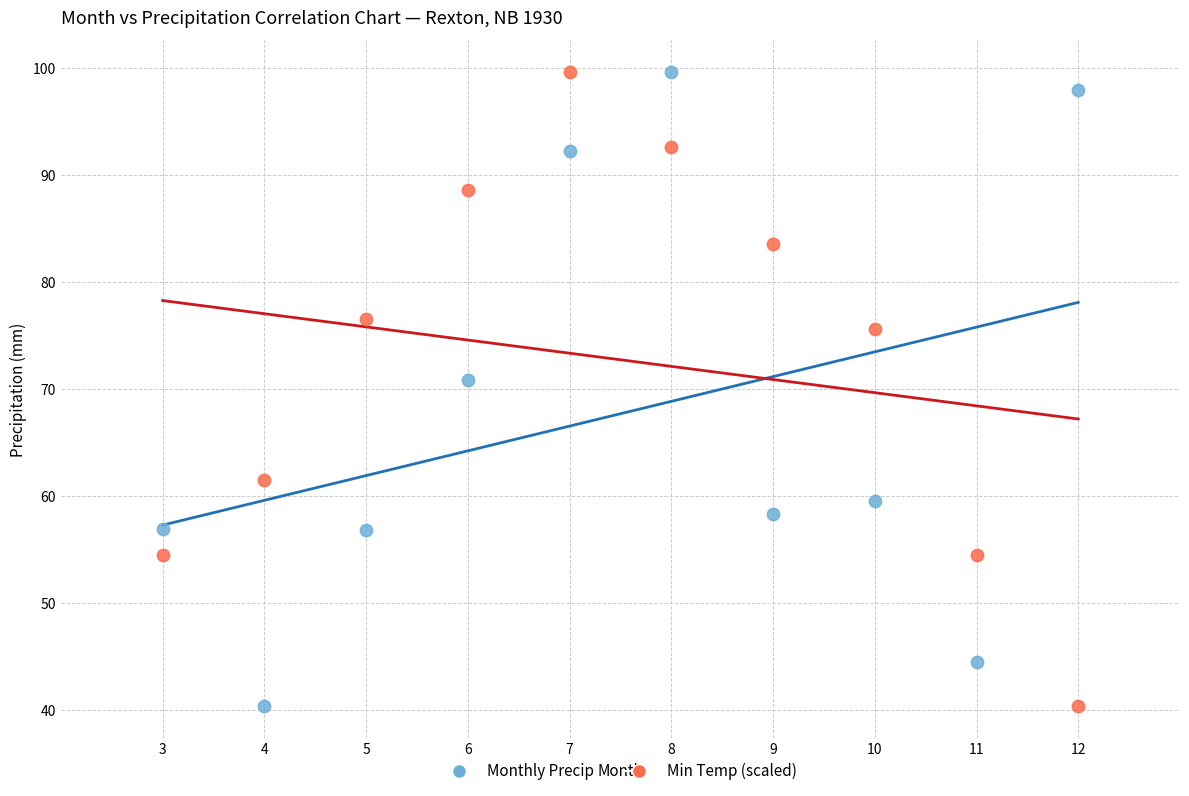

Across all data points, what is the range of Y values (max minus min)?

59.2